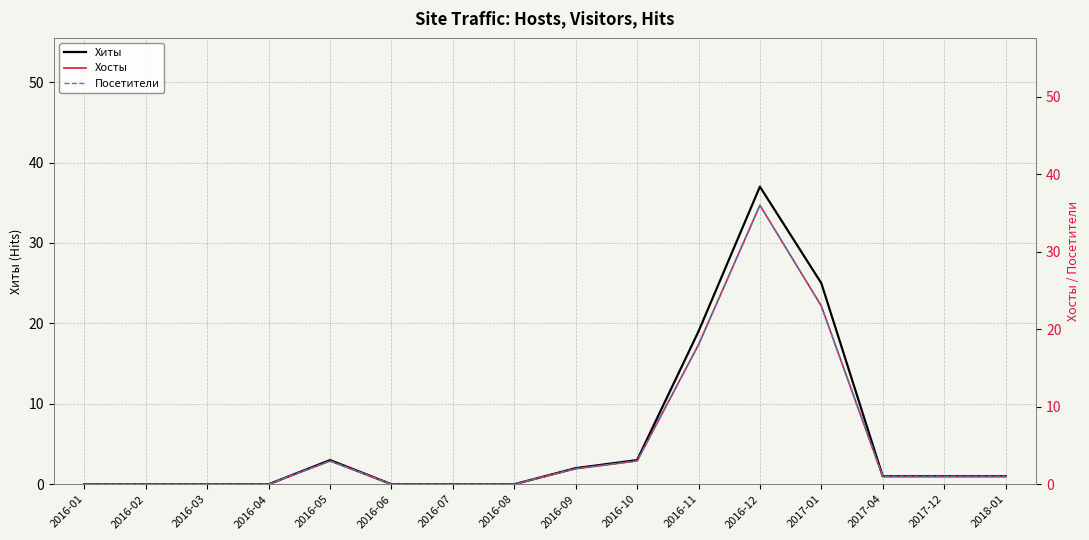

Rank the categories by Хиты value from lowest to highest.

2016-01, 2016-02, 2016-03, 2016-04, 2016-06, 2016-07, 2016-08, 2017-04, 2017-12, 2018-01, 2016-09, 2016-05, 2016-10, 2016-11, 2017-01, 2016-12